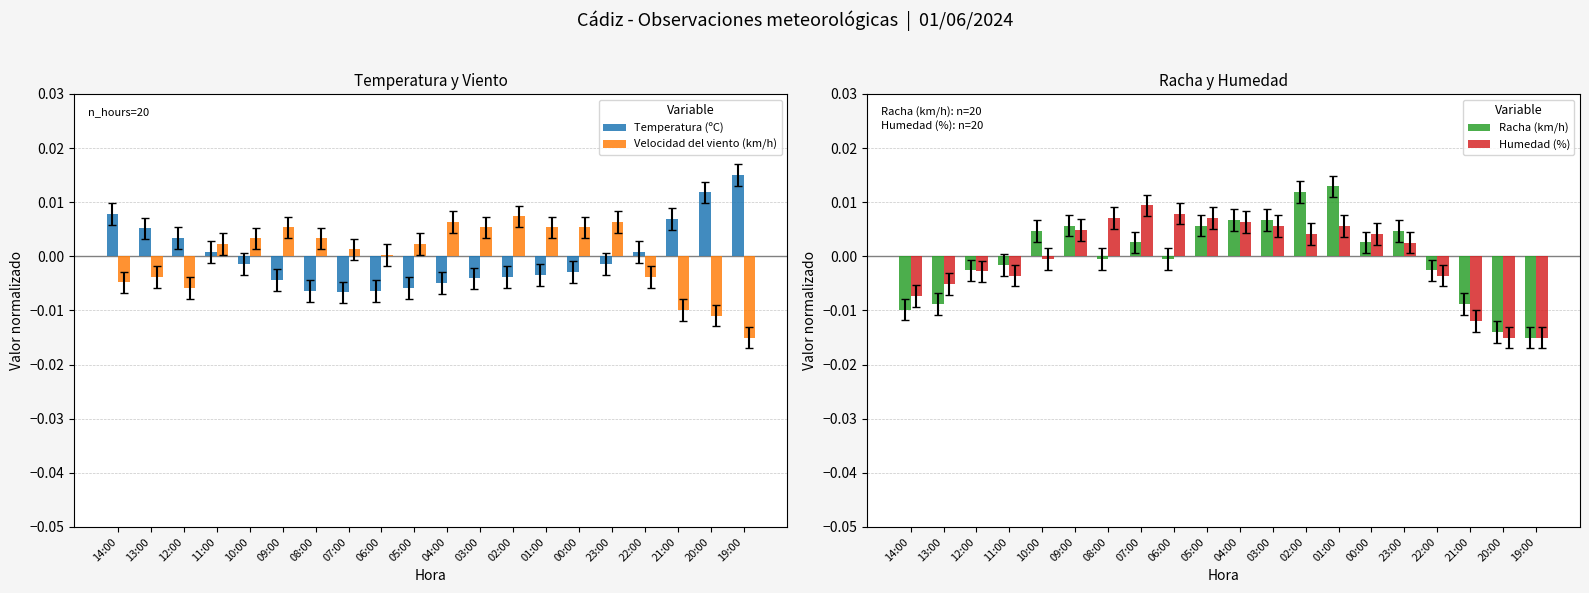

What is the label of the 10th bar from the right?

04:00